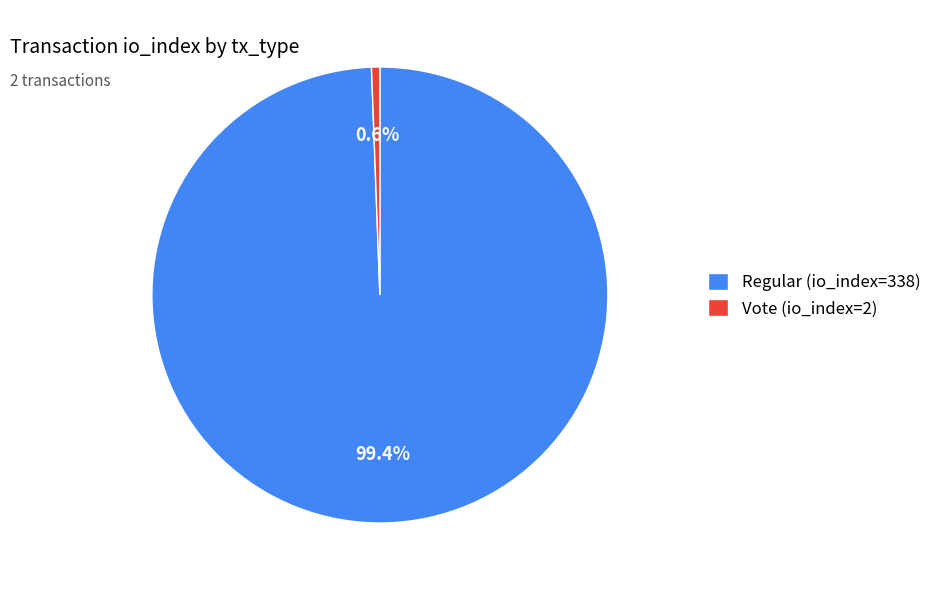

True or false: Regular (io_index=338) accounts for 89% of the total.

False